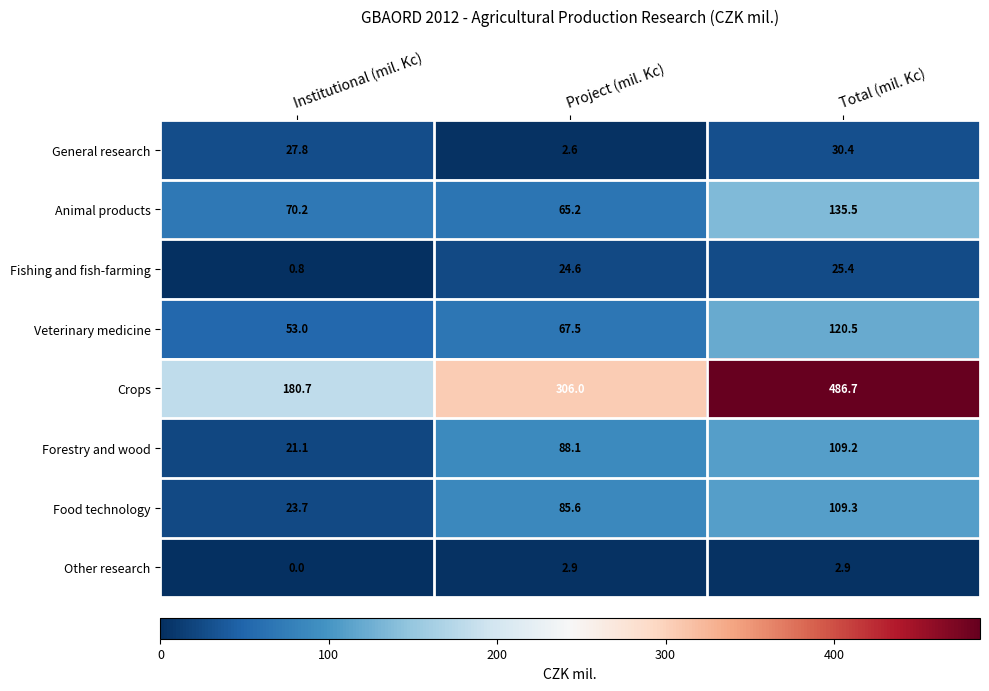

Which category has the lowest value in the Food technology series?

Institutional (mil. Kc)